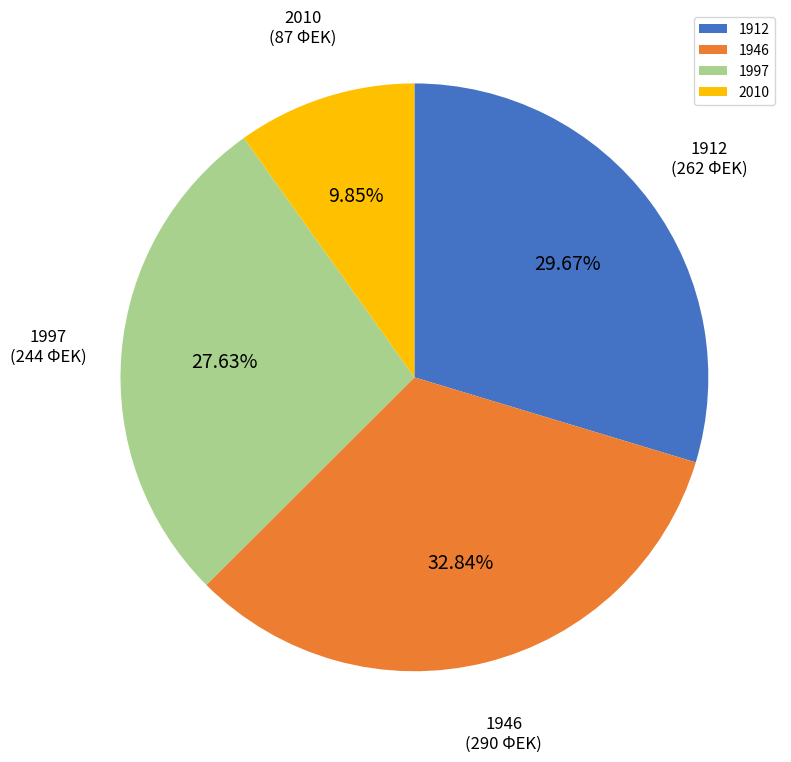

What percentage is the 1912 slice, to the nearest percent?

30%